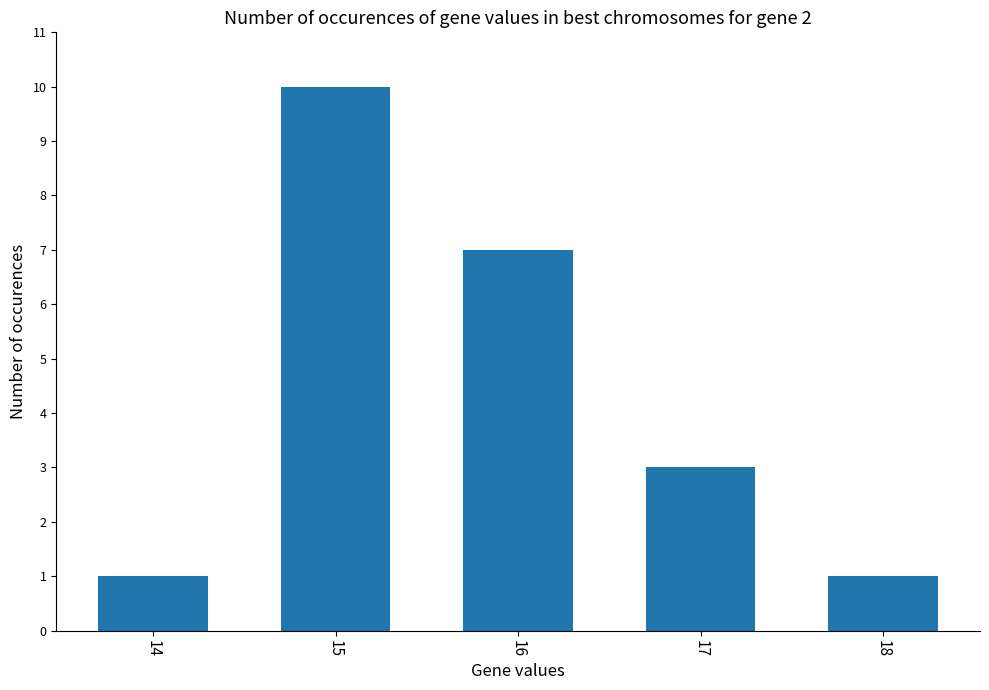

Which has a higher value, 18 or 15?

15